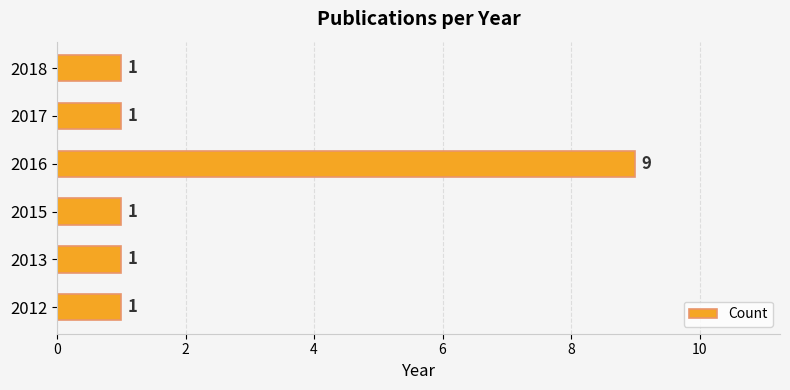

What is the sum of all values?

14